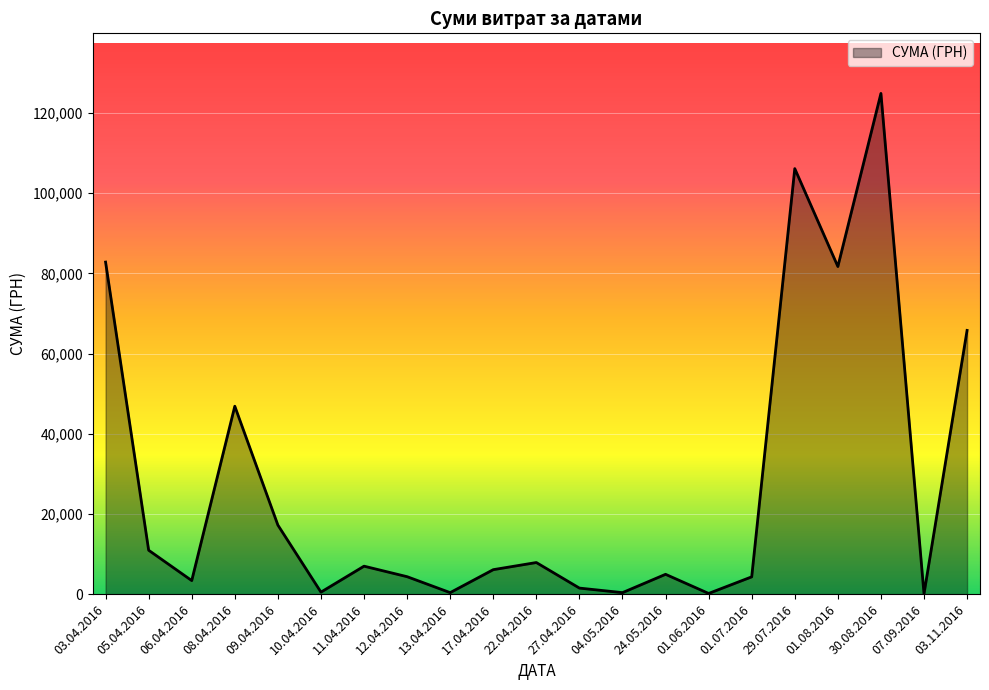

True or false: the data has more than 1 interior local peaks.

True